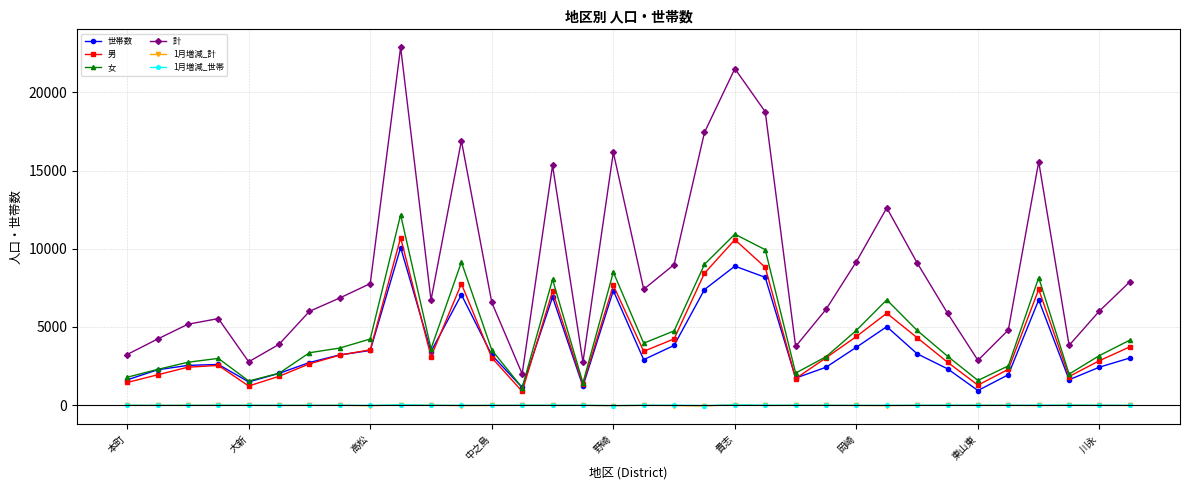

True or false: 男 has more than 1 points higher than both neighbors.

True